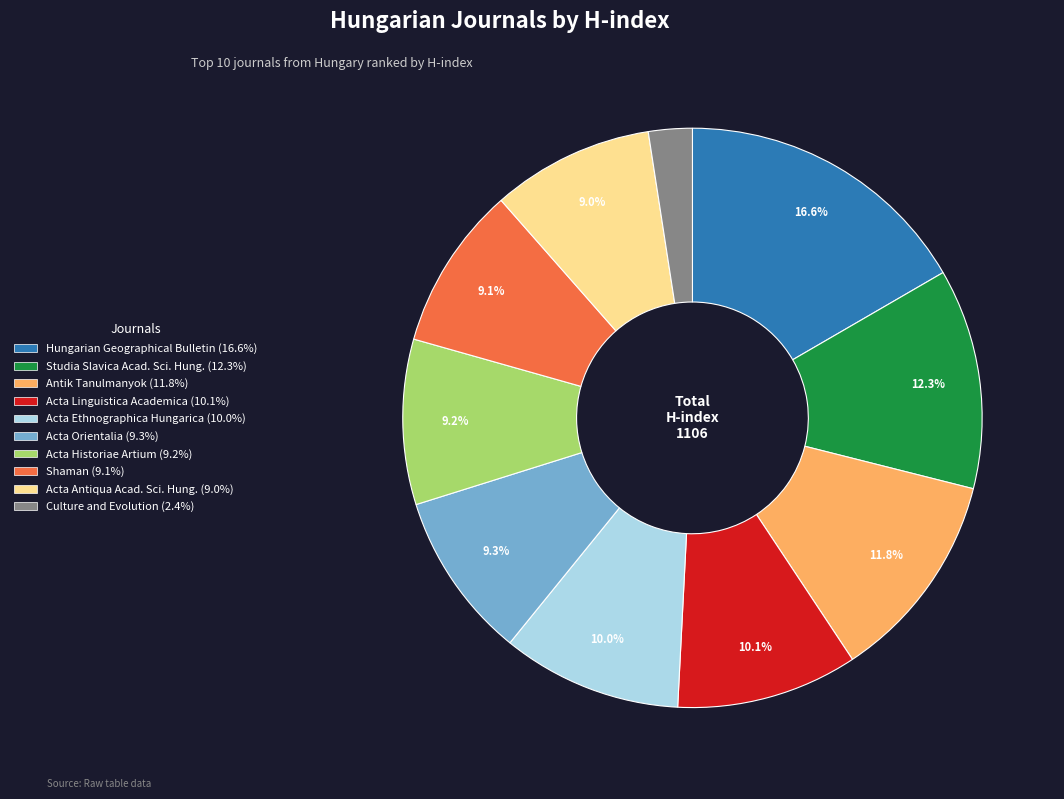

Does any single category account for the majority?

No